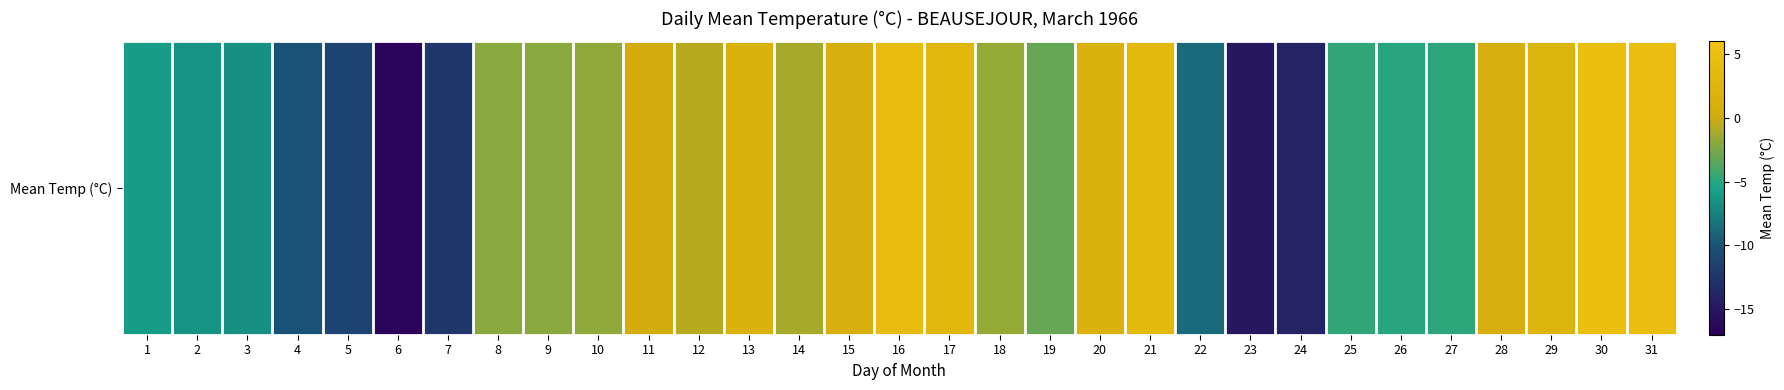

Which has a higher value, 8 or 15?

15